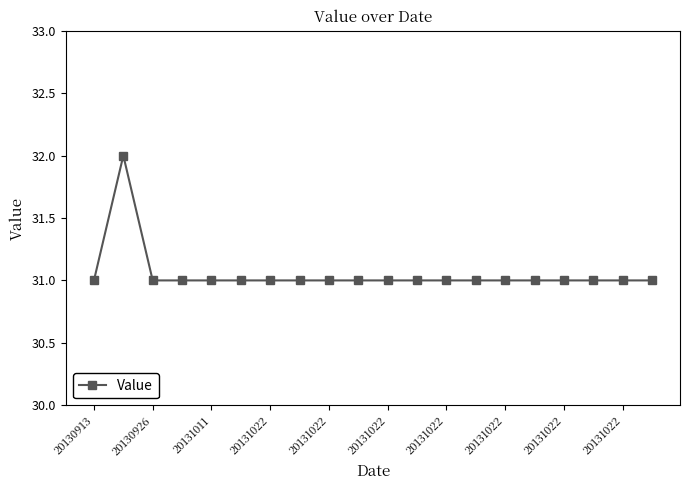

Count the number of categories in the chart.

20